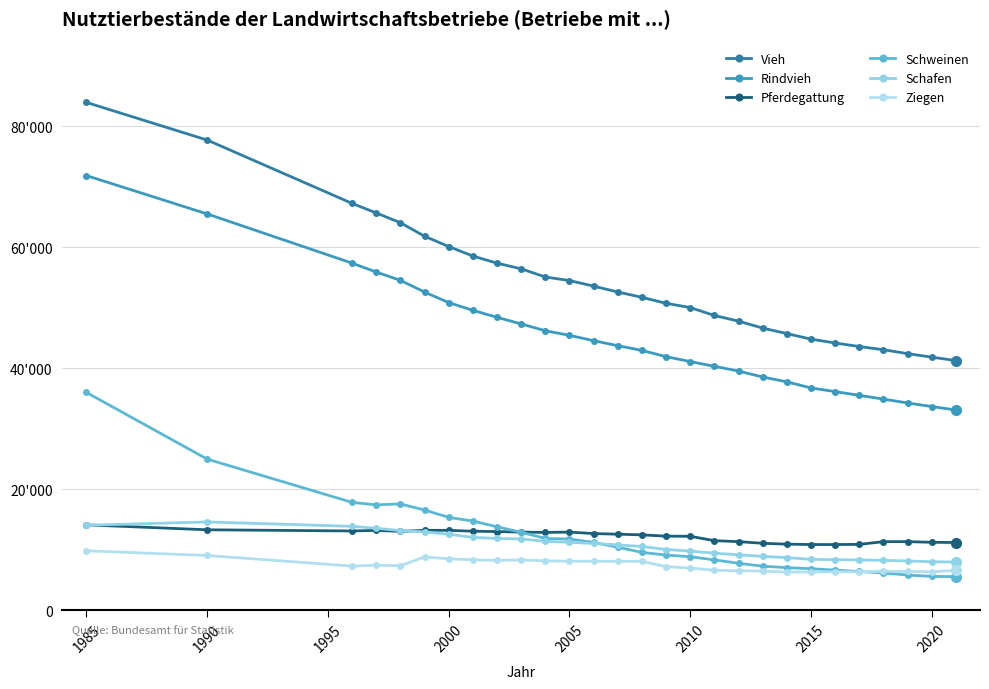

What is the difference between the second highest and minimum values in the Ziegen series?

2741